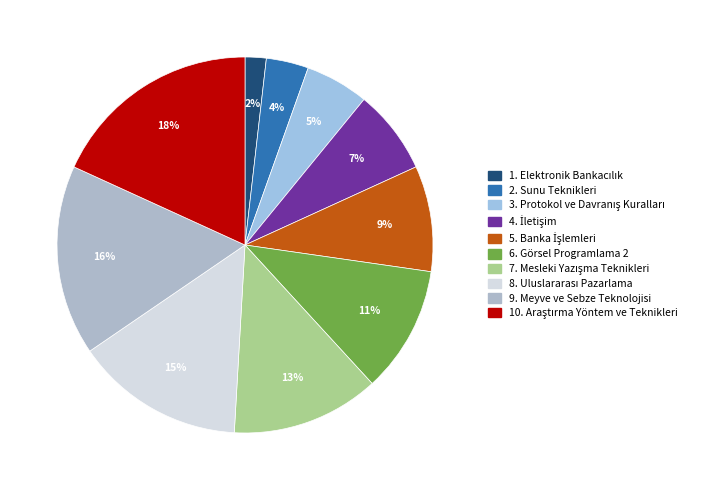

How many segments does this pie chart have?

10